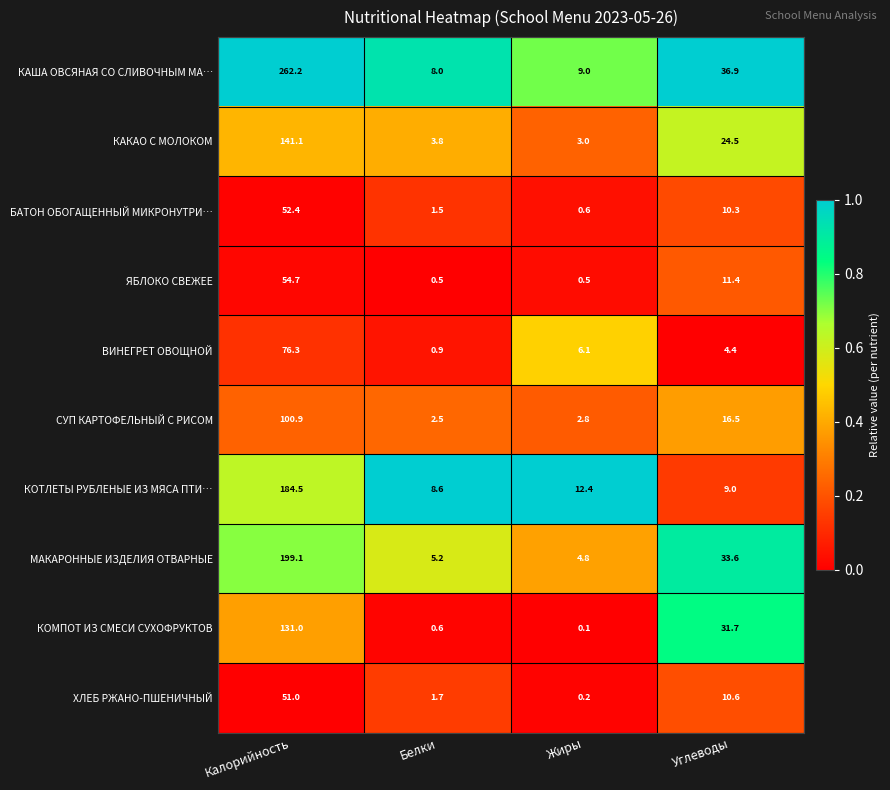

What is the difference between the КОТЛЕТЫ РУБЛЕНЫЕ ИЗ МЯСА ПТИ… values at Калорийность and Углеводы?

175.5